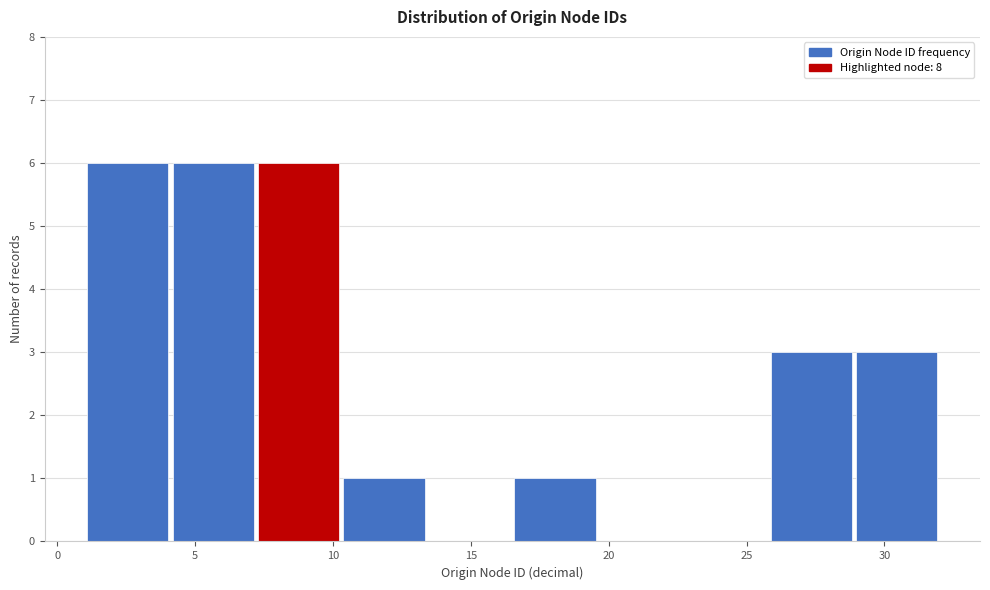

Reading left to right, transcribe this chart: for each bar, give the range it covers on the x-axis and its height. Neither the bar edges nor the heights are printed on the chart, so give them approximately, as read against the axes.

1.0 to 4.1: 6
4.1 to 7.2: 6
7.2 to 10.3: 6
10.3 to 13.4: 1
13.4 to 16.5: 0
16.5 to 19.6: 1
19.6 to 22.7: 0
22.7 to 25.8: 0
25.8 to 28.9: 3
28.9 to 32.0: 3